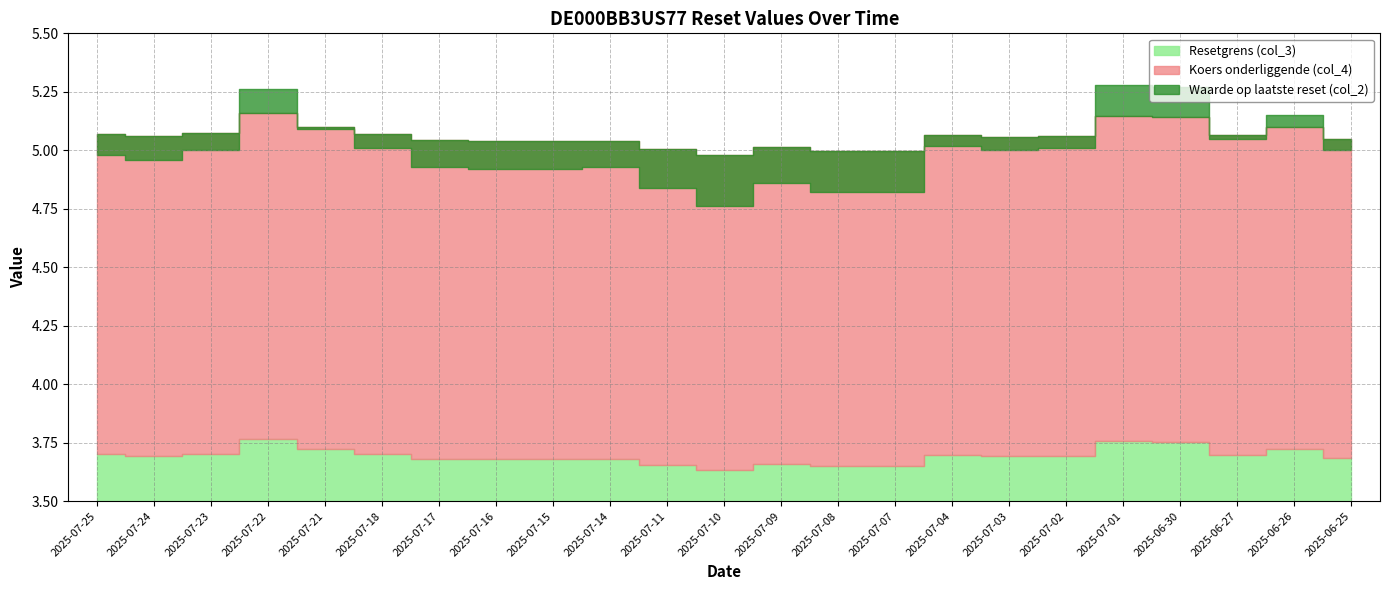

How many interior local valleys does the Waarde op laatste reset (col_2) series have?

4